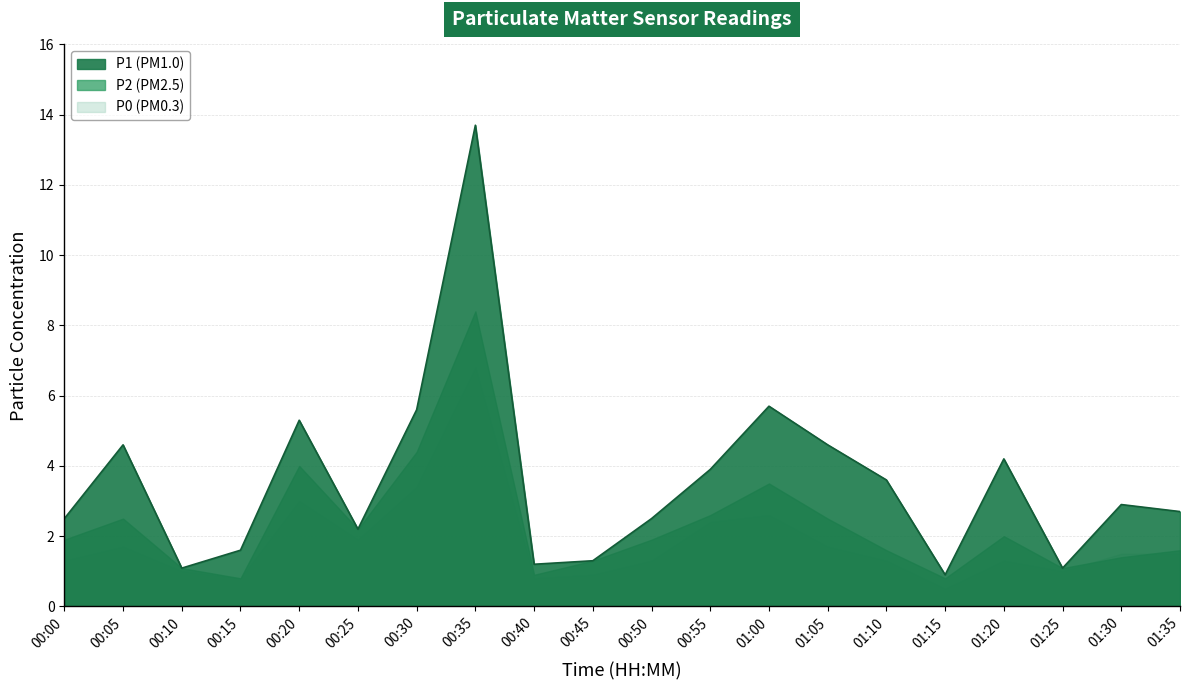

How many lines are shown in the chart?

3